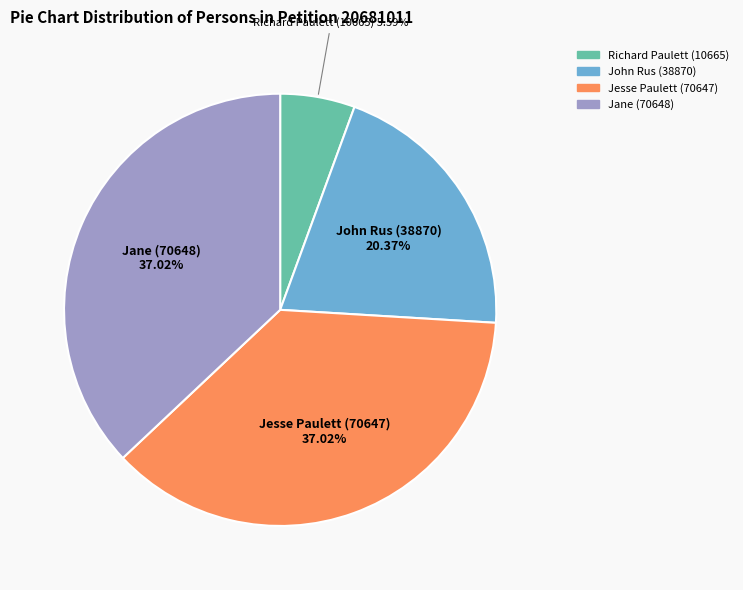

To the nearest percent, what percentage of the pie is John Rus (38870)?

20%